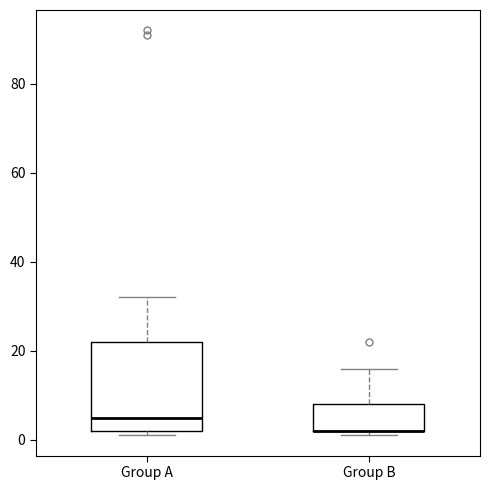

Where is the upper edge of the box for Group A on the y-axis? The values are not printed on the chart, so give them approximately, as read against the axis.

22